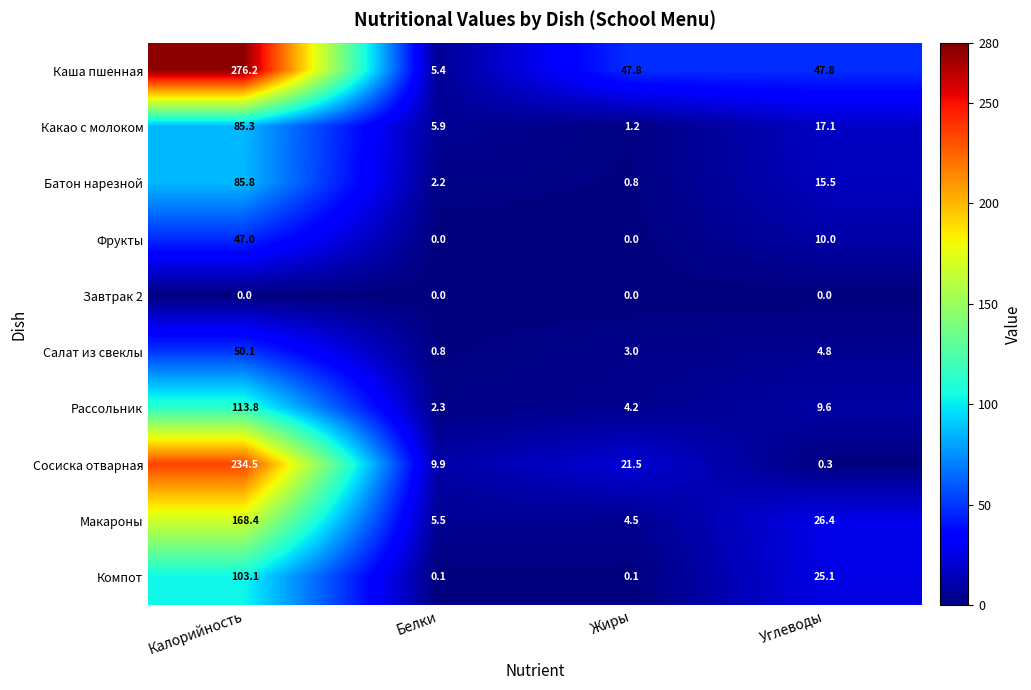

Which series has the largest total across all categories?

Каша пшенная